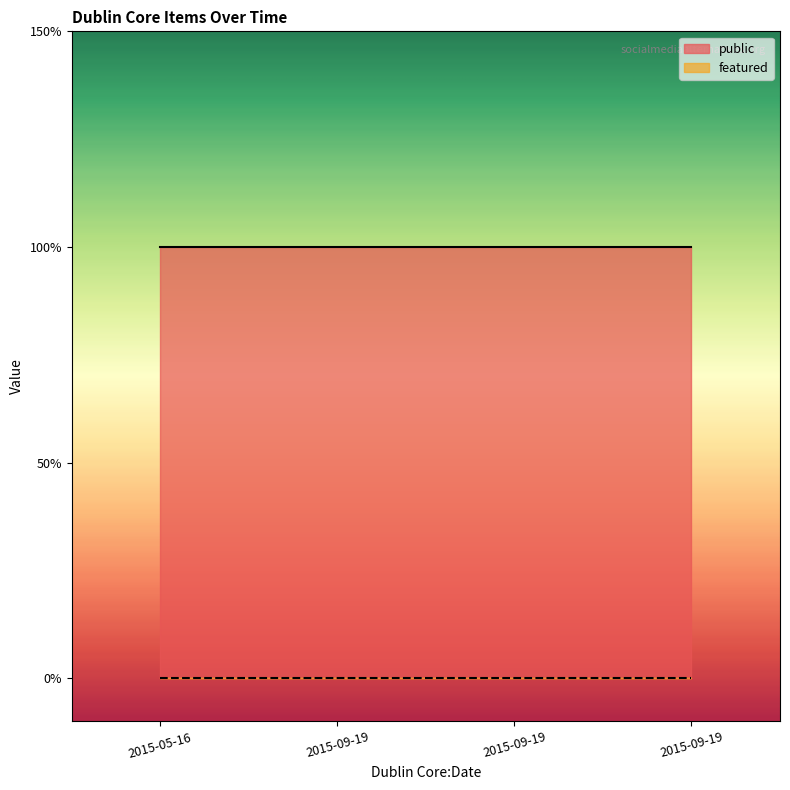

What is the label of the 1st point from the right?

2015-09-19